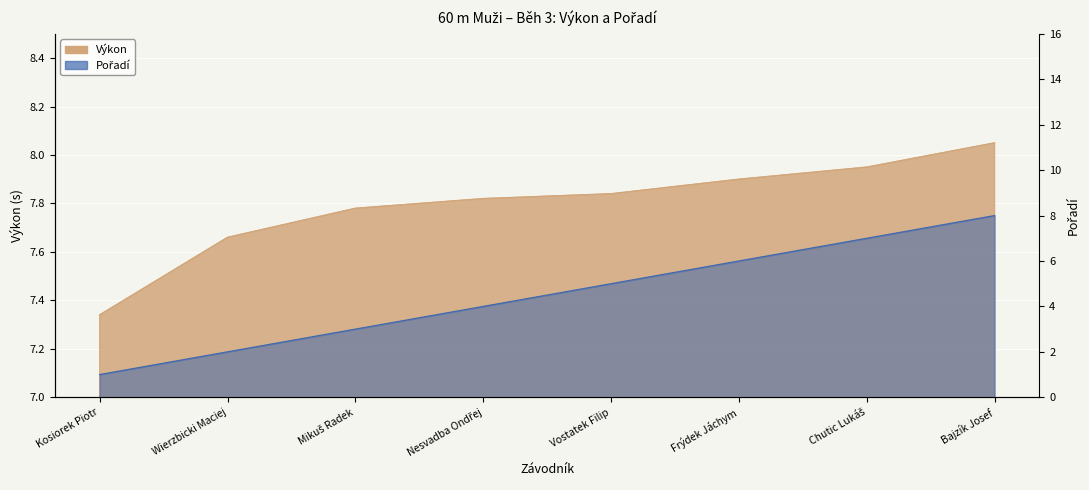

Reading left to right, what are all the values shown in this chart?

Výkon: 7.3	7.7	7.8	7.8	7.8	7.9	8.0	8.1
Pořadí: 1.0	2.0	3.0	4.0	5.0	6.0	7.0	8.0